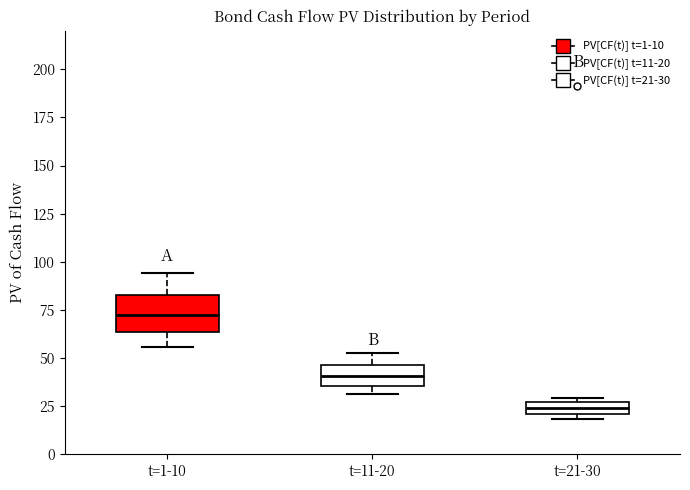

Comparing the boxes themselves (not the whiskers), which one is the tallest?

t=1-10